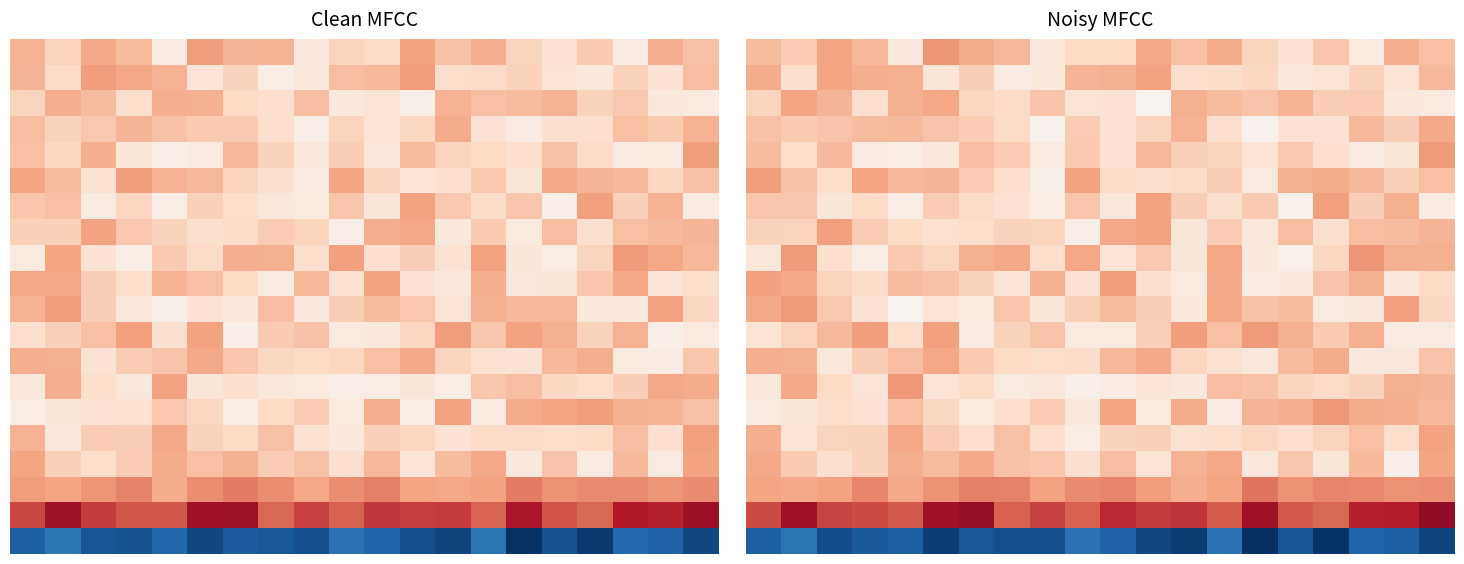

What is the difference between the maximum and second lowest values in the 10.0 series?

1.2